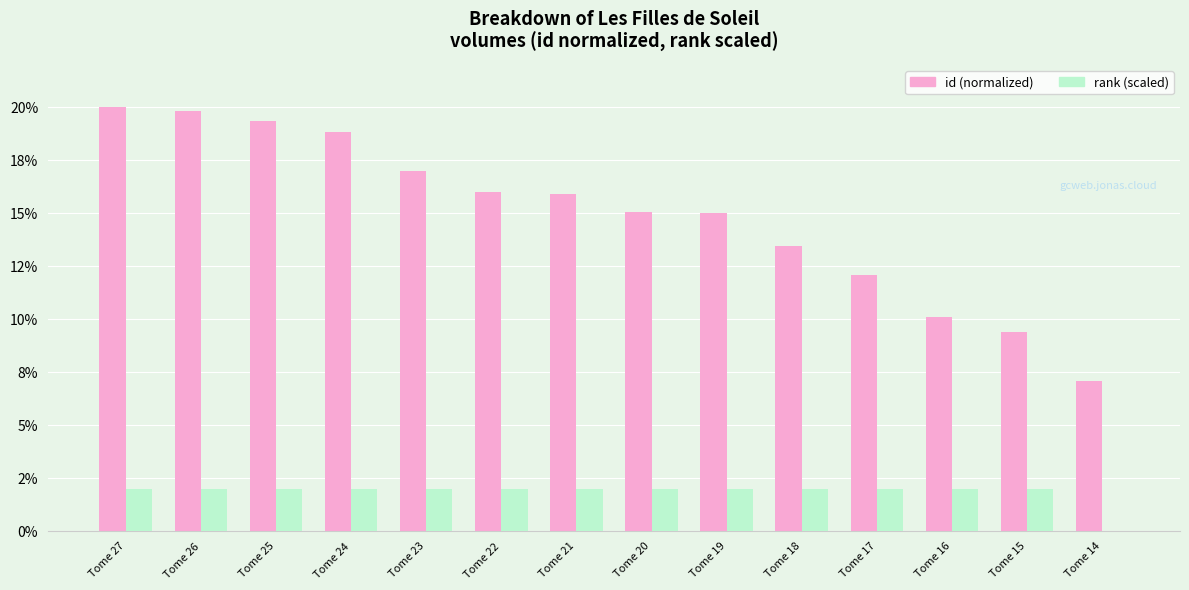

Which series has the widest spread of values?

id (normalized)